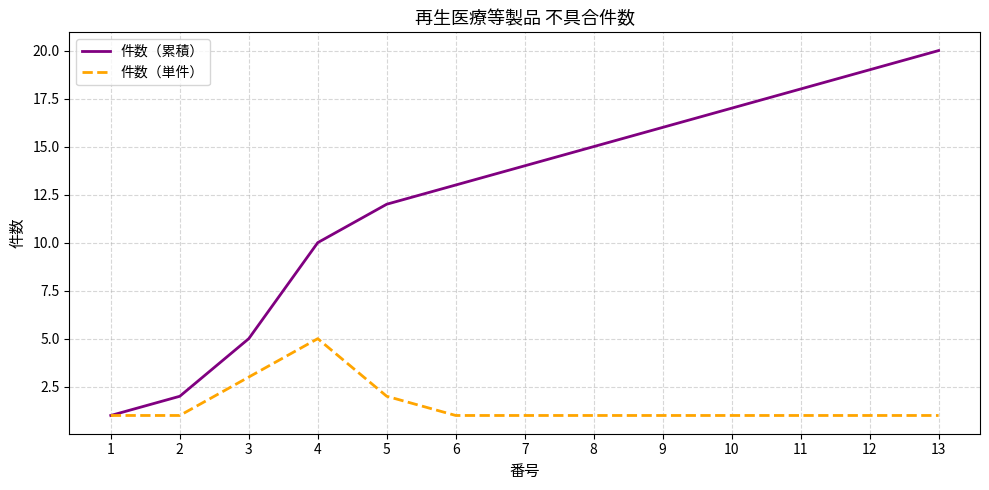

Which series has the largest range (max minus min)?

件数（累積）